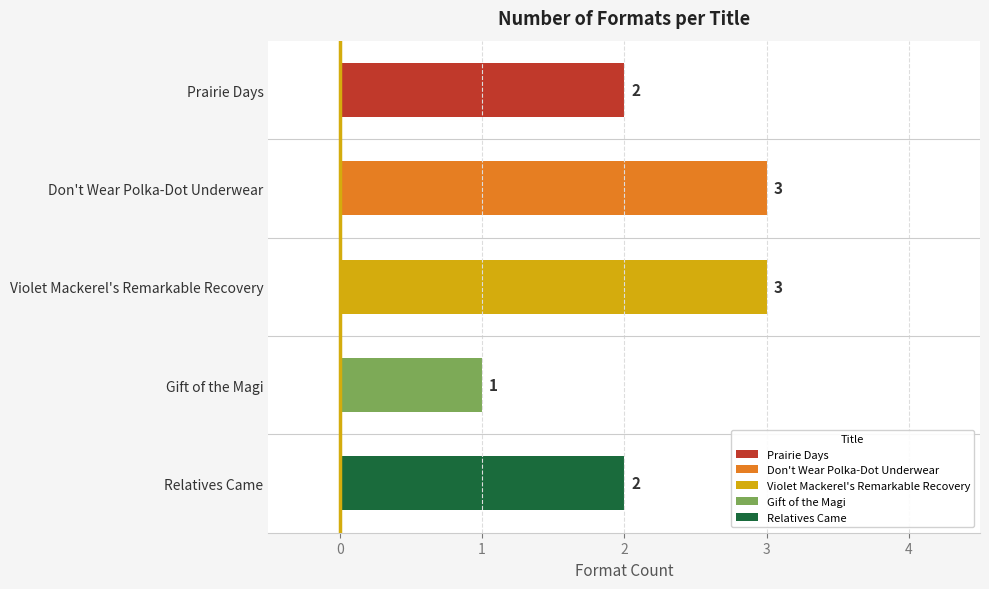

At which category does the chart reach its minimum across all series?

Gift of the Magi